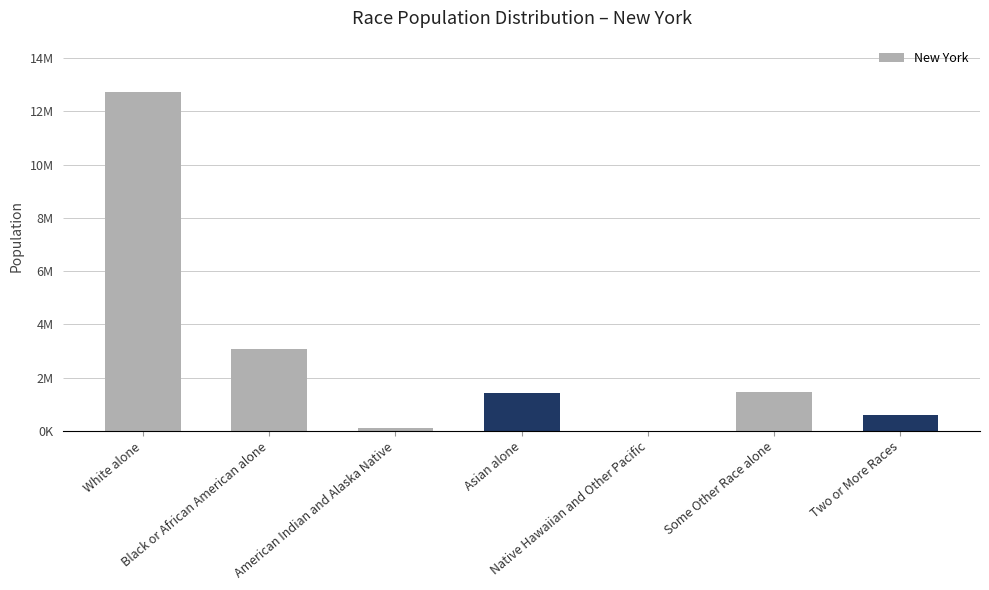

Reading left to right, transcribe all the data shown in this chart.

12740974	3073800	106906	1420244	8766	1441563	585849